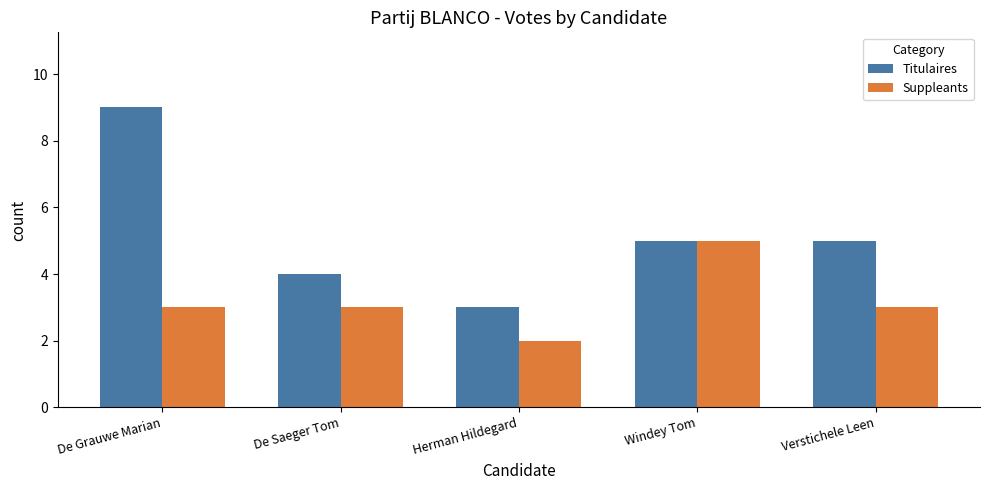

What is the lowest value of the Suppleants series?

2